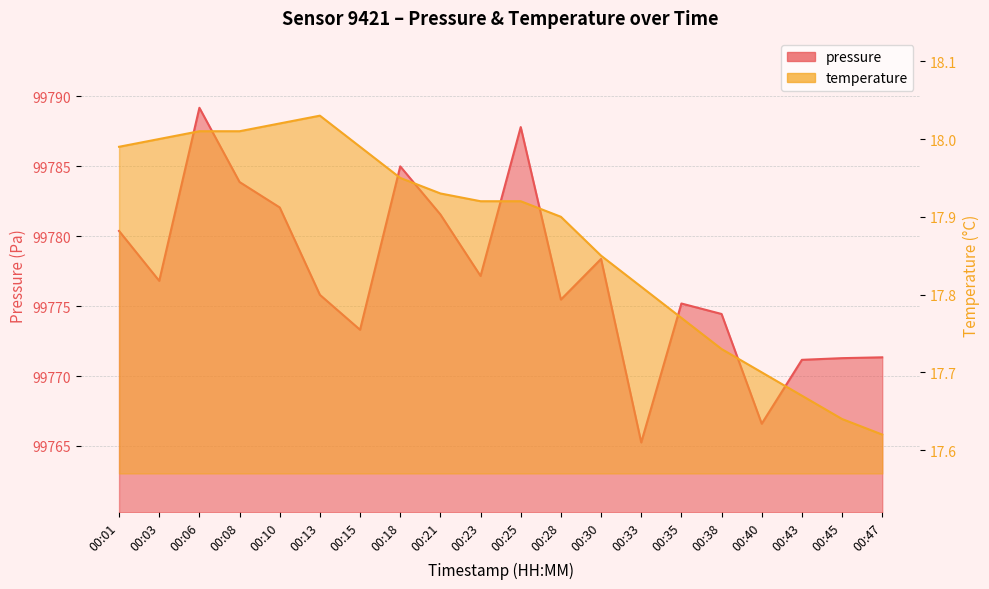

What is the value of the temperature point at the 3rd from the left?

18.0